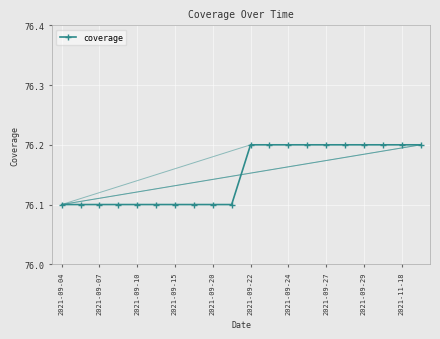

Reading right to left, list all the values displayed in this chart.

76.2	76.2	76.2	76.2	76.2	76.2	76.2	76.2	76.2	76.2	76.1	76.1	76.1	76.1	76.1	76.1	76.1	76.1	76.1	76.1